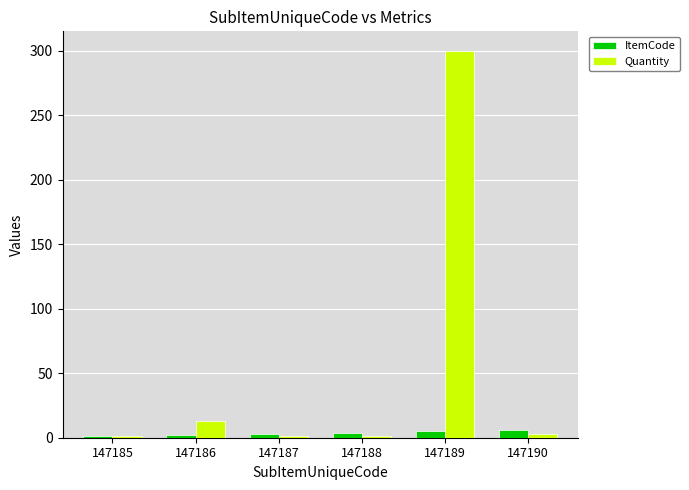

How many data points in Quantity are less than 3?

3